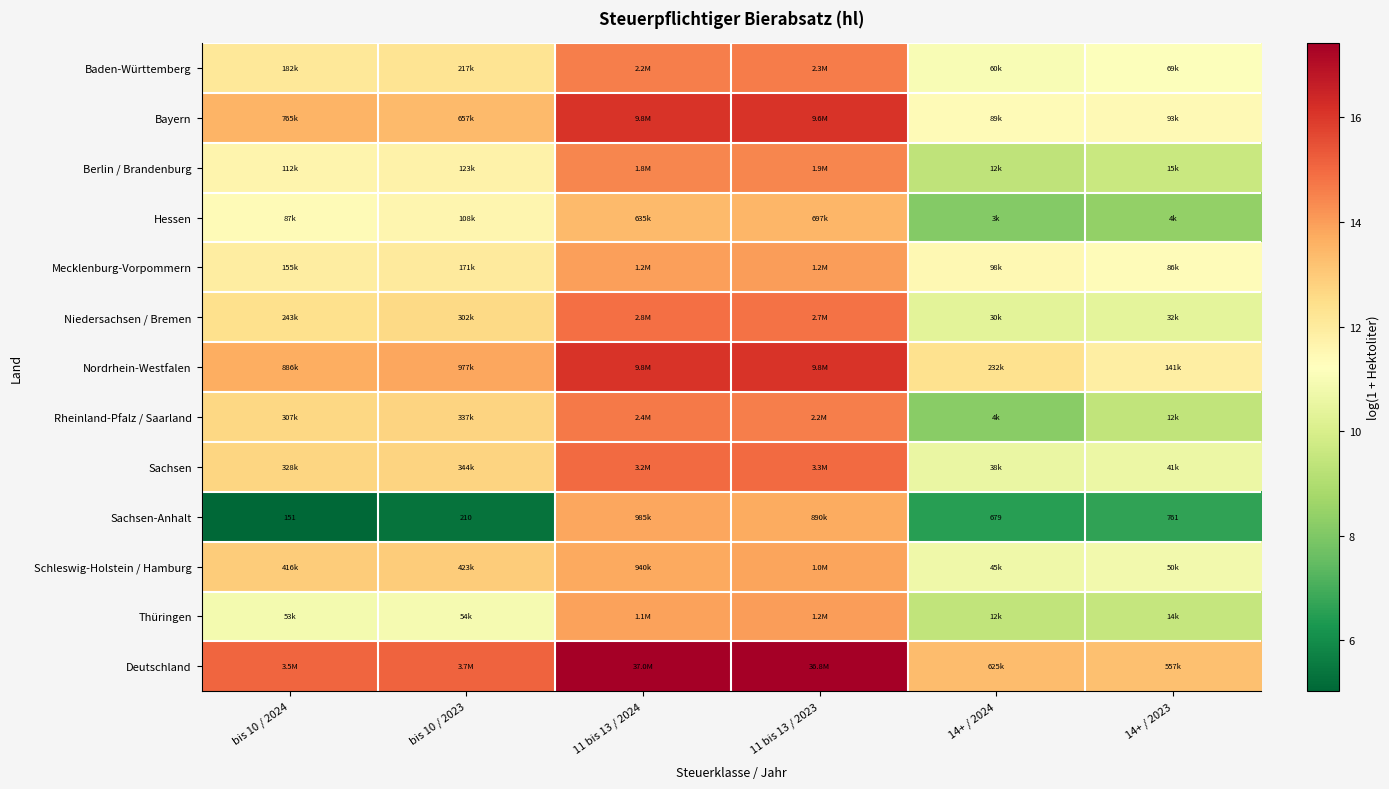

Which category has the lowest value in the Baden-Württemberg series?

14+ / 2024